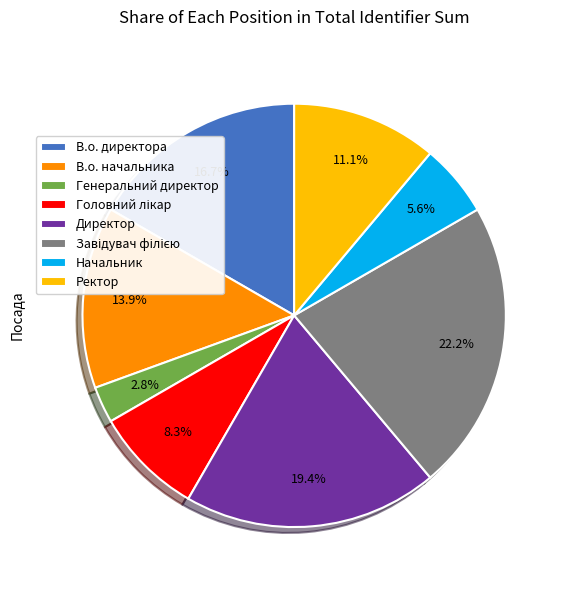

How much of the chart is everything except Директор?

80.6%